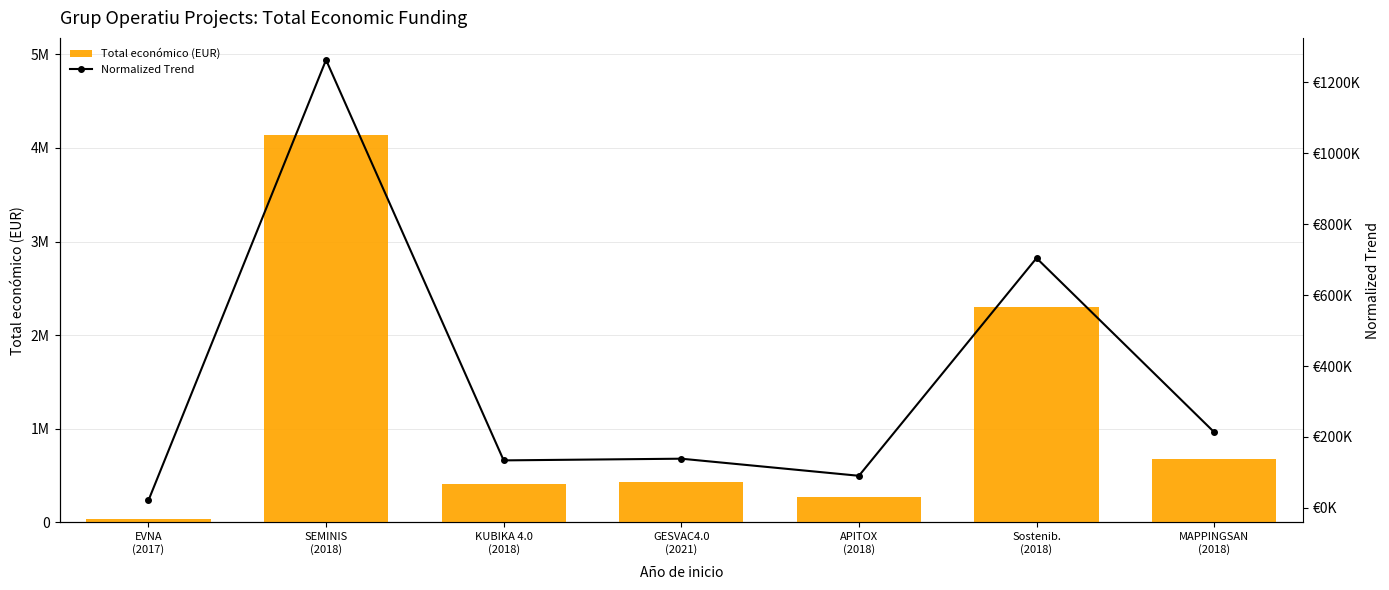

Which series has the widest spread of values?

Total económico (EUR)